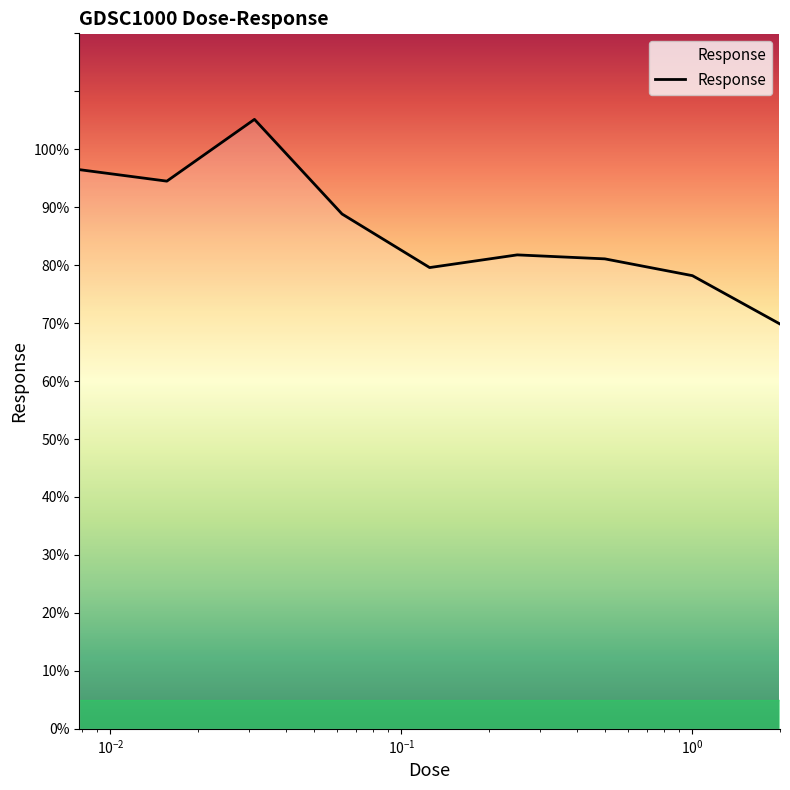

What is the maximum value shown in the chart?

105.2